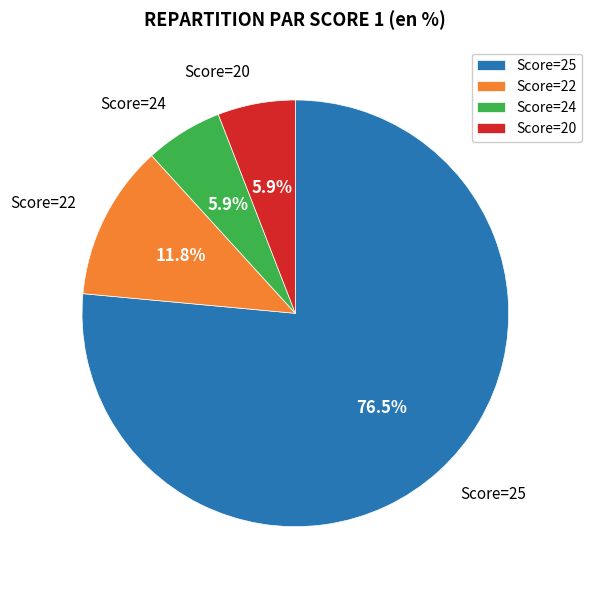

Which has a higher value, Score=25 or Score=20?

Score=25